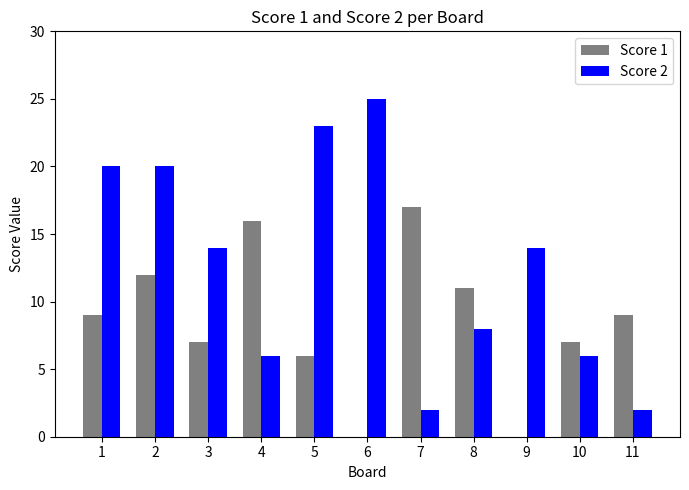

What is the spread (max minus min) of values at 3?

7